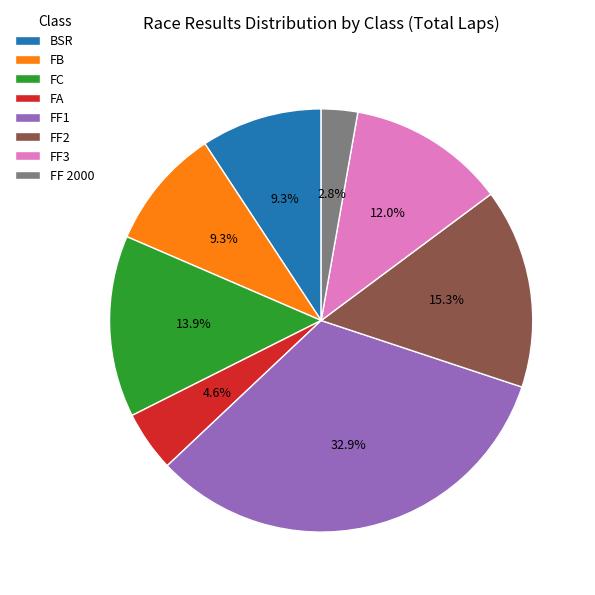

What is the largest slice in the pie chart?

FF1